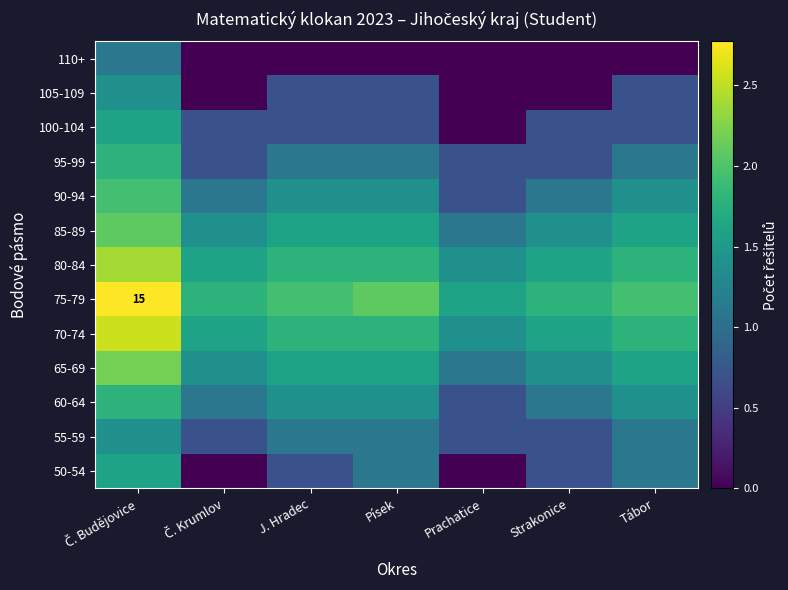

Rank the categories by 50-54 value from lowest to highest.

Č. Krumlov, Prachatice, J. Hradec, Strakonice, Písek, Tábor, Č. Budějovice